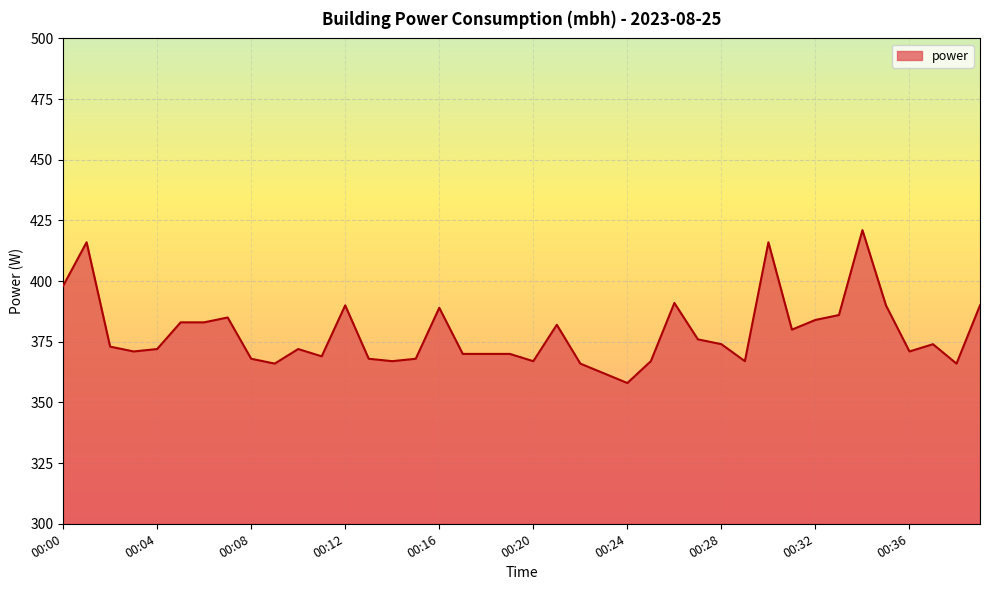

What is the maximum value shown in the chart?

421